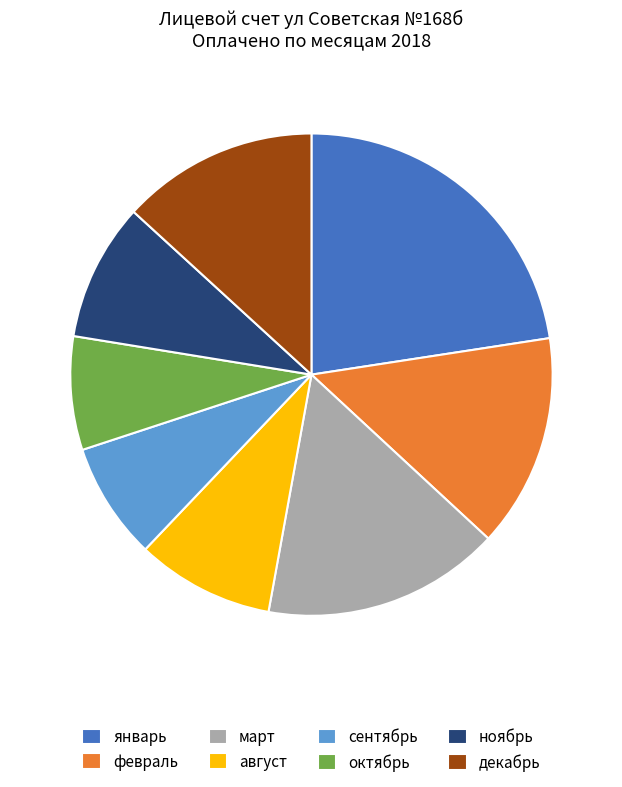

Is it true that март is 16% of the pie?

True